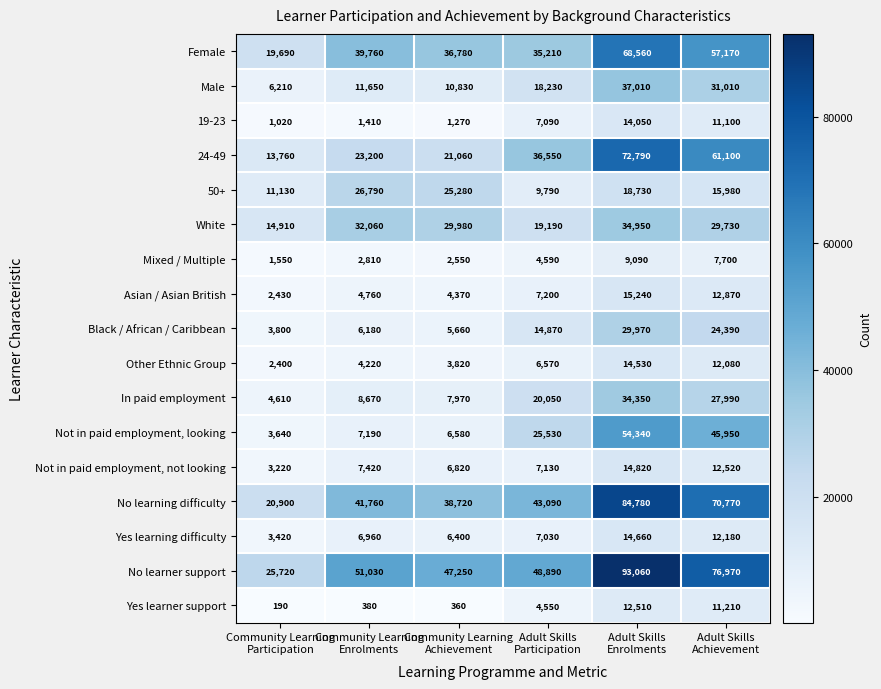

Rank the series at Adult Skills
Participation from highest to lowest value.

No learner support, No learning difficulty, 24-49, Female, Not in paid employment, looking, In paid employment, White, Male, Black / African / Caribbean, 50+, Asian / Asian British, Not in paid employment, not looking, 19-23, Yes learning difficulty, Other Ethnic Group, Mixed / Multiple, Yes learner support